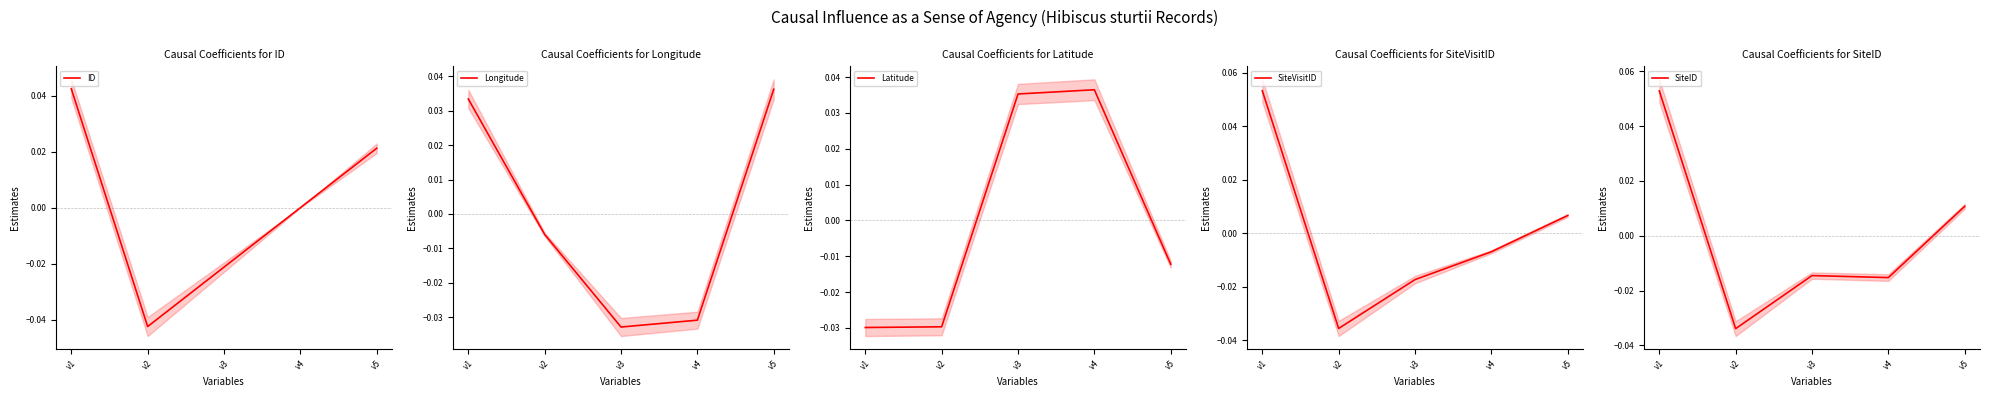

At which category does SiteID reach its first local valley?

v2